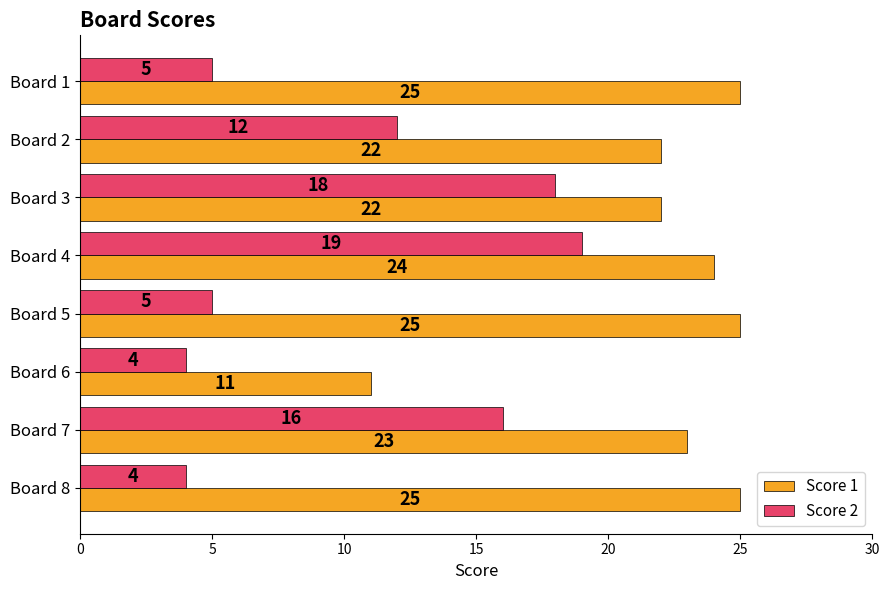

Where is Score 2 nearest to the value 11?

Board 2